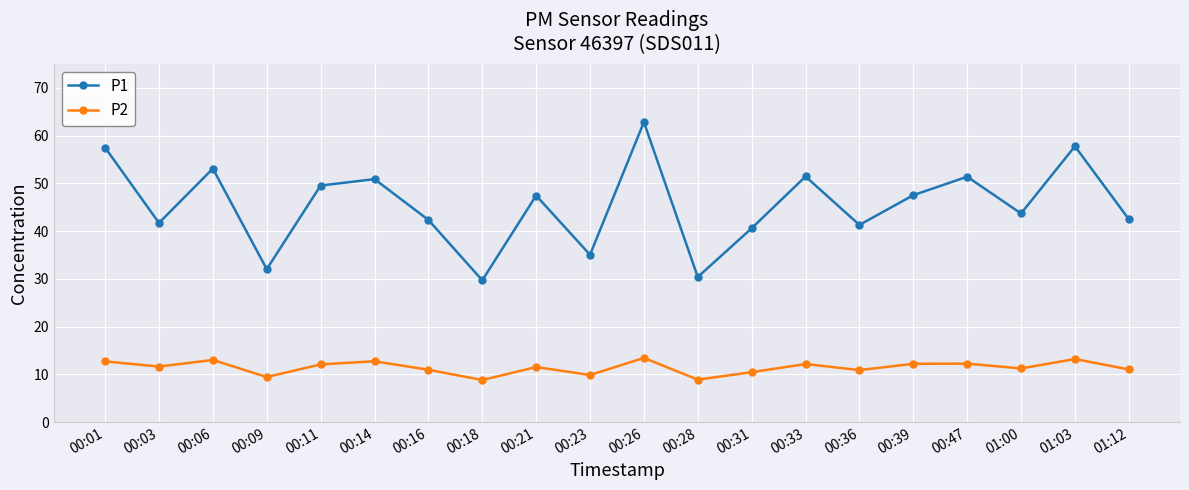

What position from the right is 01:03?

2